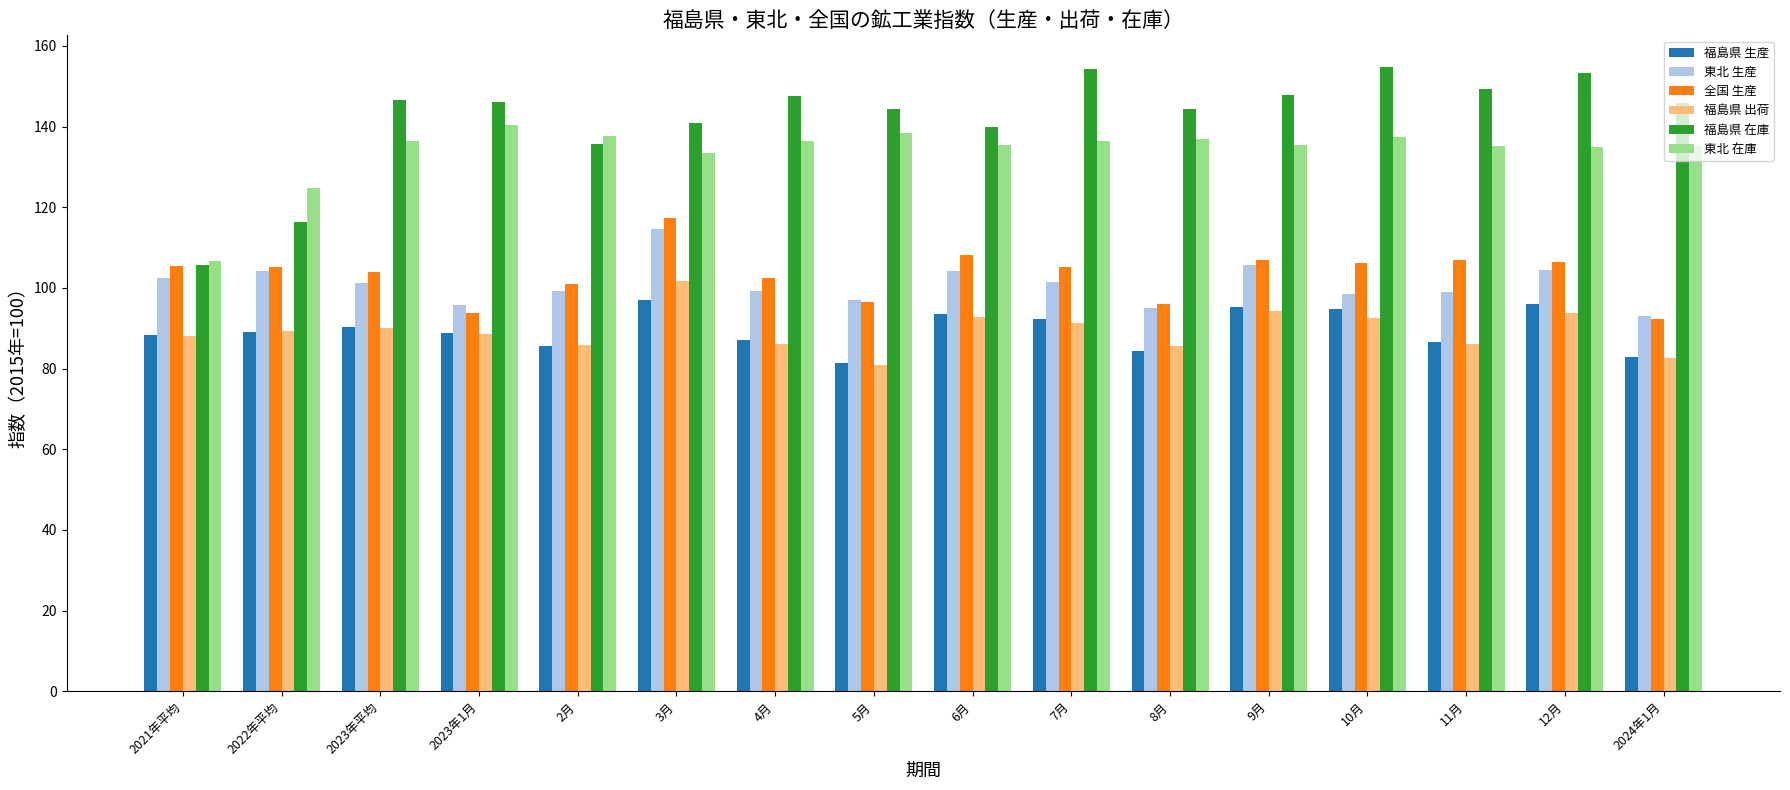

What is the sum of all 福島県 生産 values?

1433.5